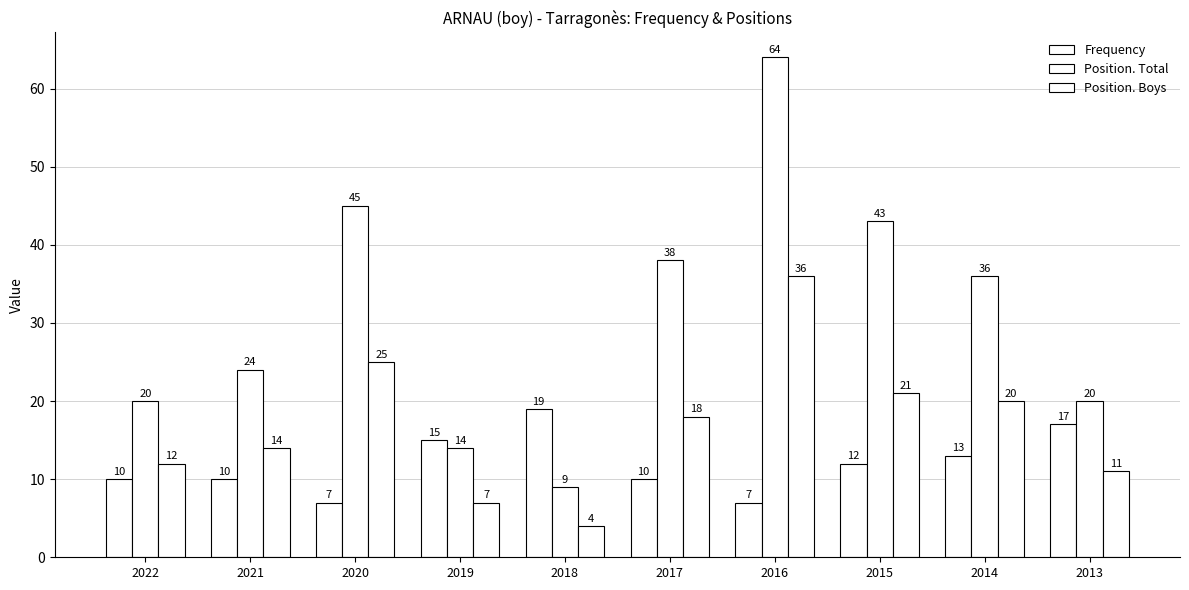

What is the sum of all Position. Boys values?

168